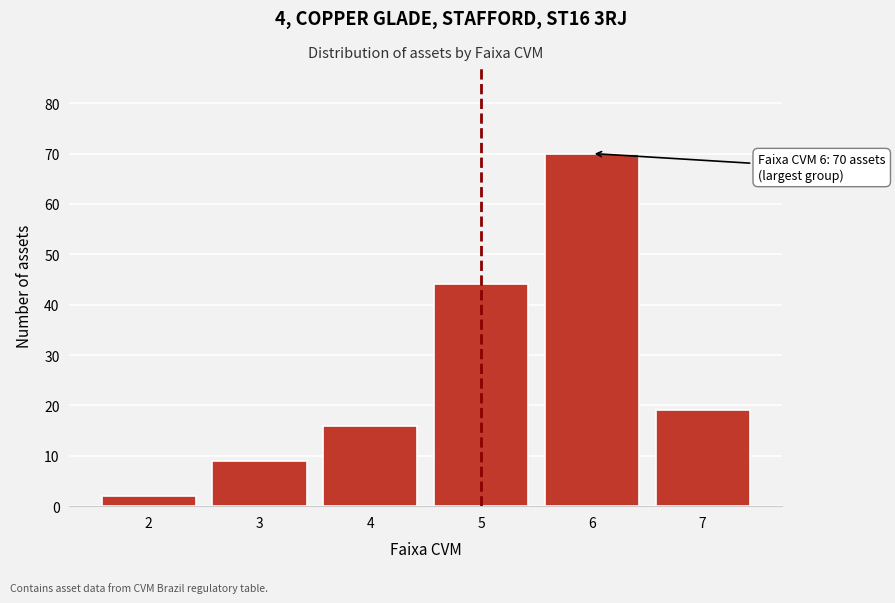

Reading left to right, list all the values displayed in this chart.

2	9	16	44	70	19